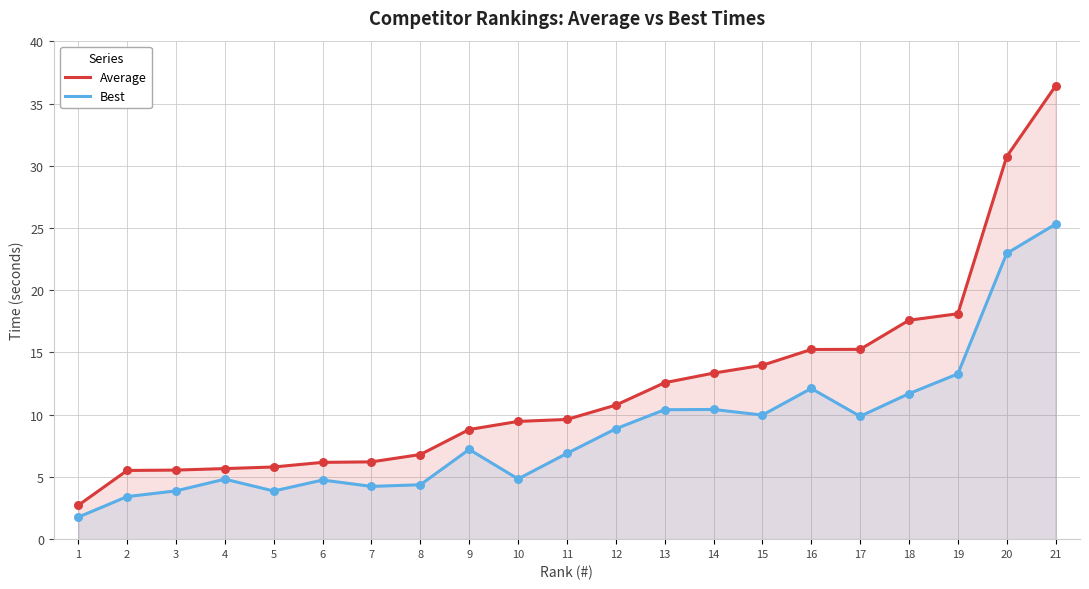

At which category is the sum across all series the highest?

21